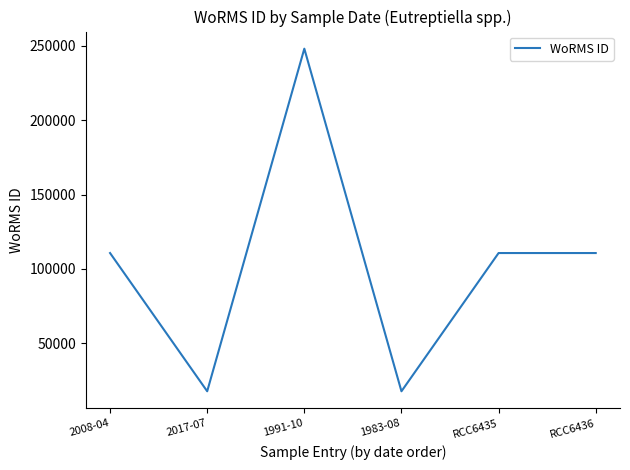

Reading right to left, extract all data points from this chart.

110652	110652	17657	248121	17657	110652